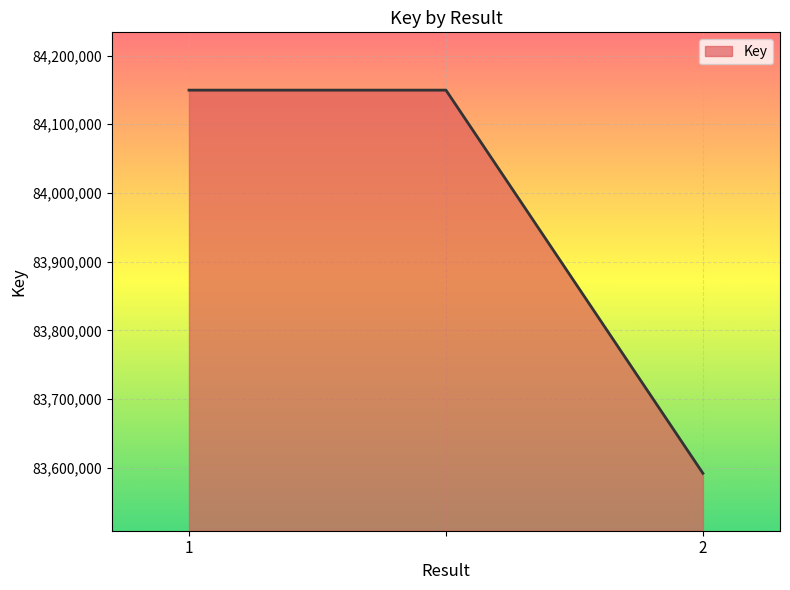

What is the greatest value displayed?

84149727